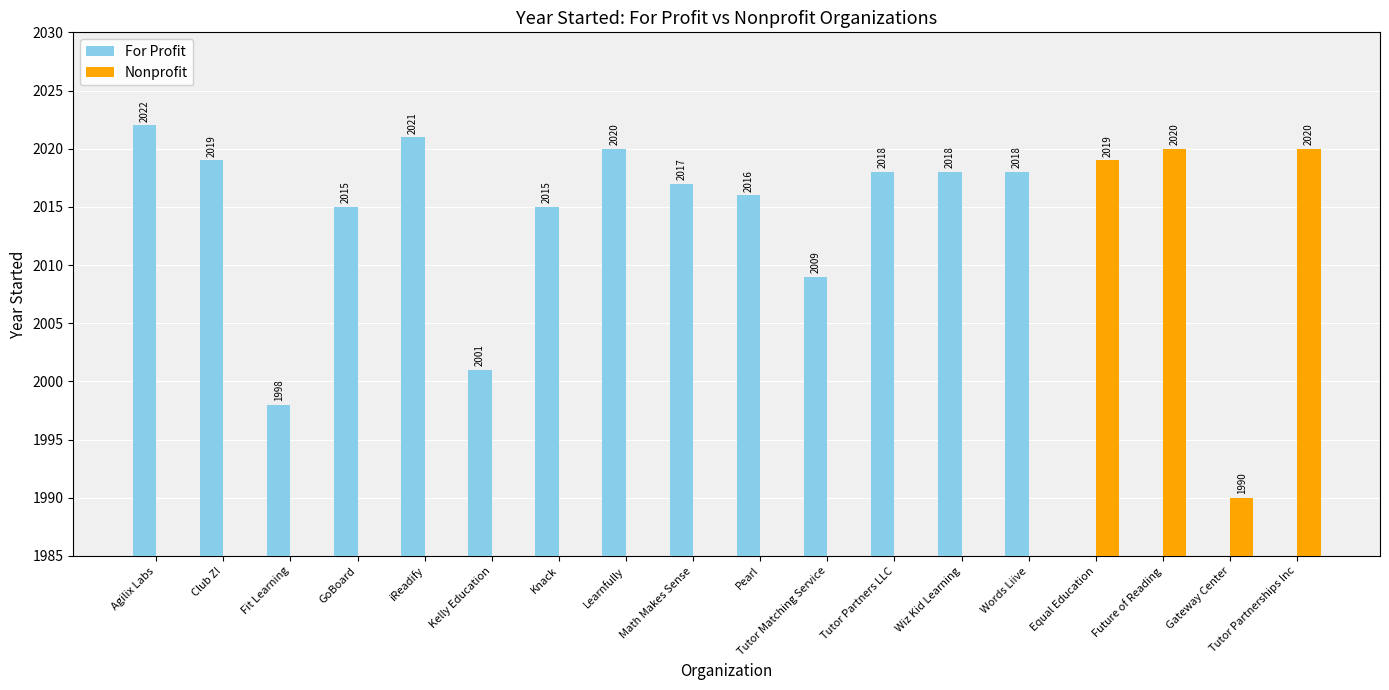

At which category is the sum across all series the highest?

Agilix Labs